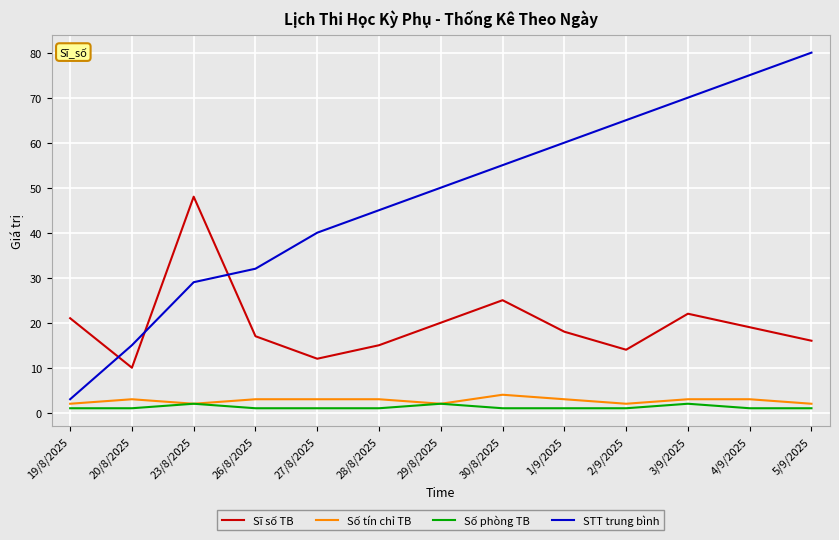

Which series changed the most between 23/8/2025 and 4/9/2025?

STT trung bình